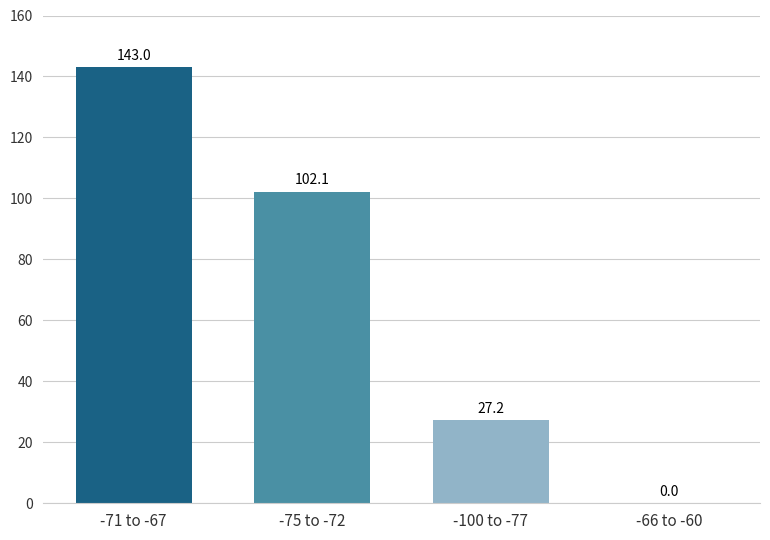

What is the change in value from -71 to -67 to -100 to -77?

-115.8